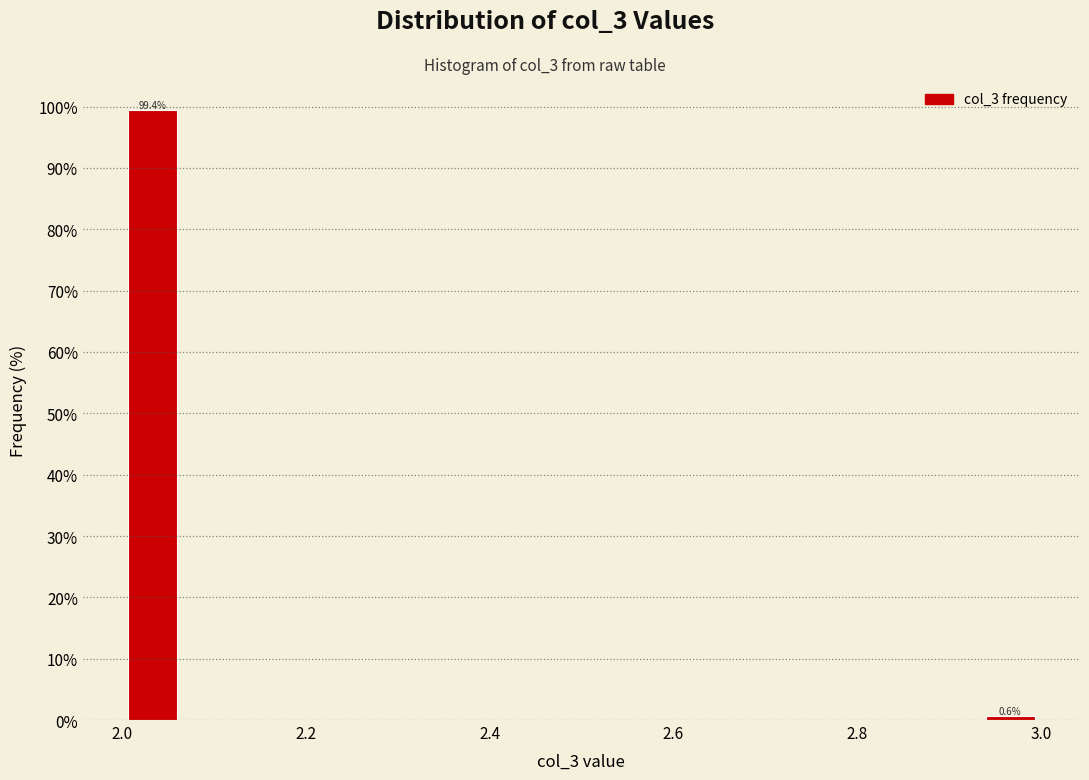

Around what value on the x-axis is the tallest bar? Give the approximate position of its centre, as read against the axis.

2.04